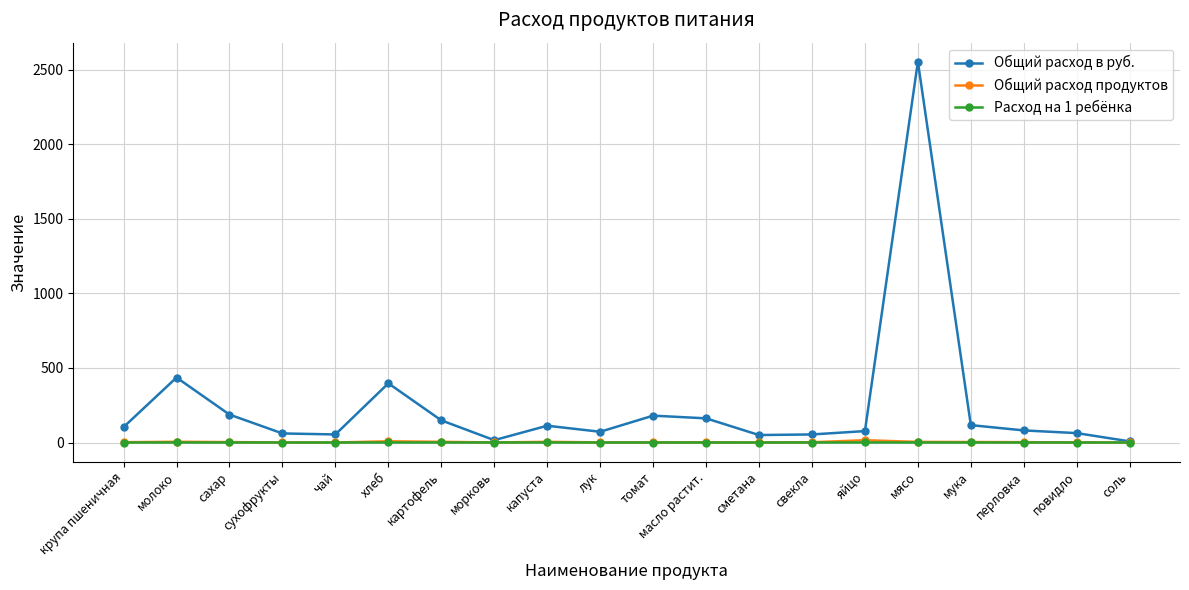

At which category does the chart reach its peak across all series?

мясо